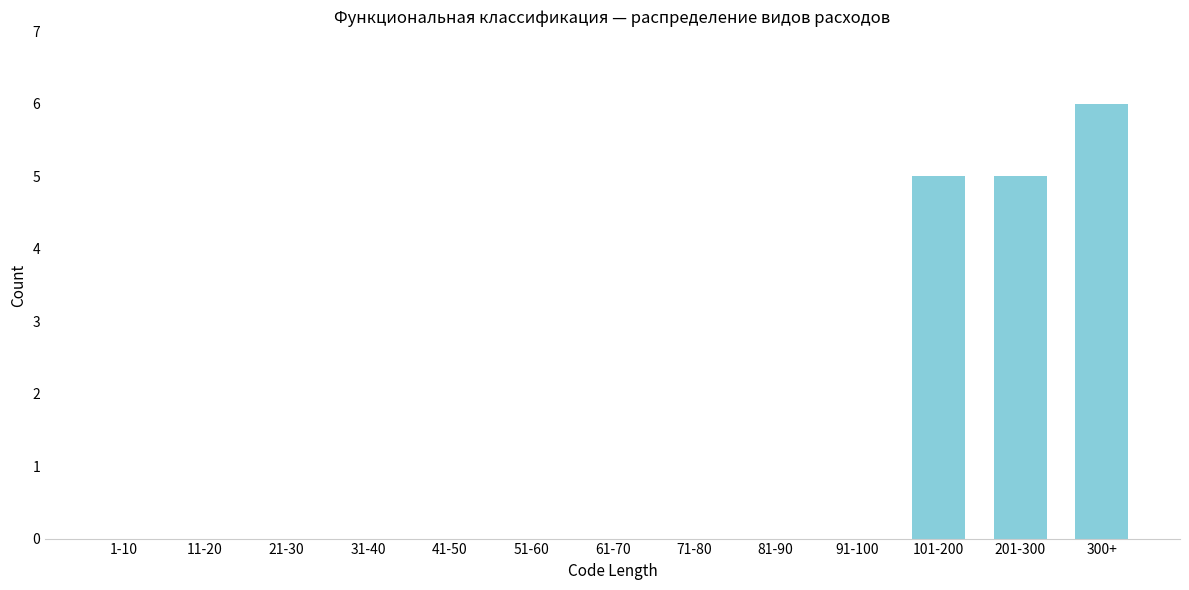

Reading right to left, transcribe all the data shown in this chart.

300+=6	201-300=5	101-200=5	91-100=0	81-90=0	71-80=0	61-70=0	51-60=0	41-50=0	31-40=0	21-30=0	11-20=0	1-10=0